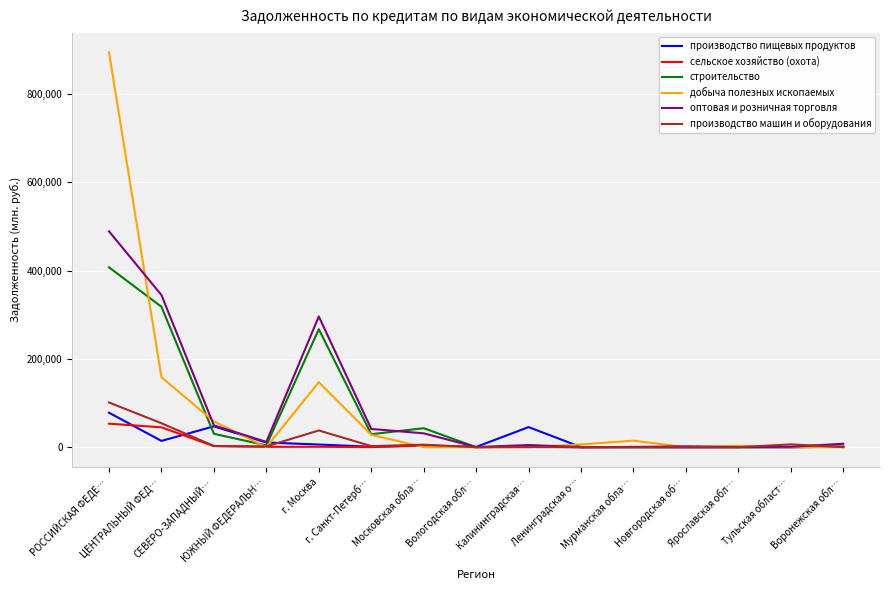

What is the difference between the highest and lowest values at Калининградская…?

45463